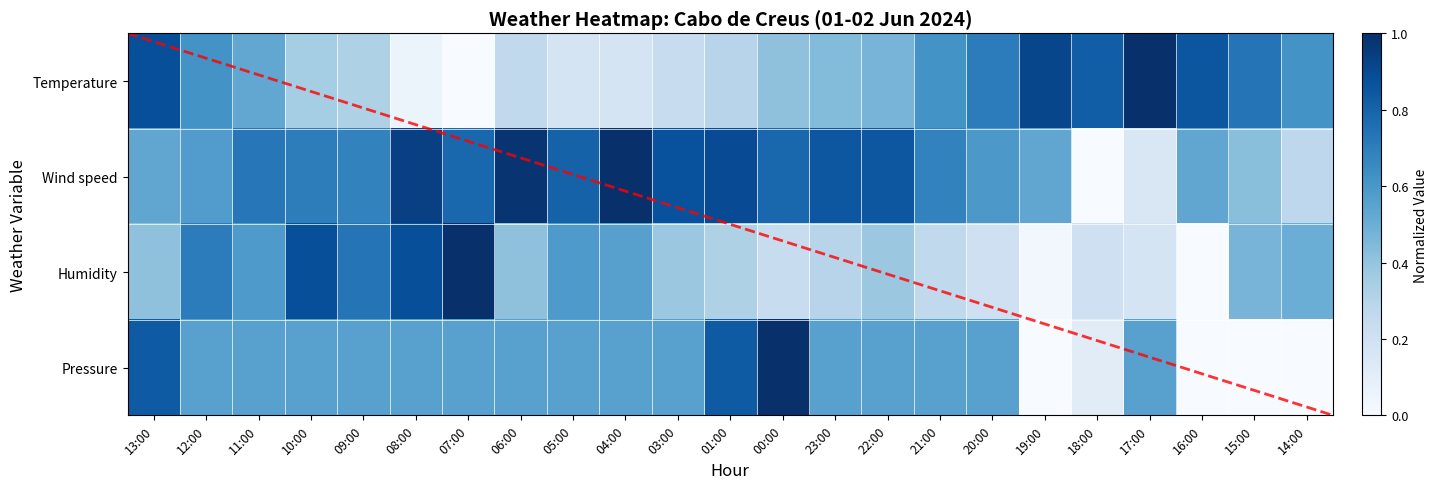

What is the sum of the Pressure values at 11:00 and 07:00?

1.1